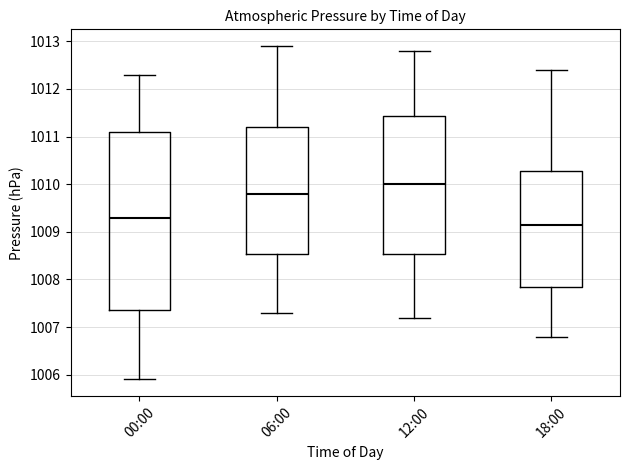

Reading left to right, transcribe this box plot: for each box, give where its median line is, the range the box spans, and where its two whiskers end, as read against the y-axis. The values are not printed on the chart, so give them approximately, as read against the axis.

00:00: median 1009.3, box 1007.4 to 1011.1, whiskers 1005.9 to 1012.3
06:00: median 1009.8, box 1008.5 to 1011.2, whiskers 1007.3 to 1012.9
12:00: median 1010.0, box 1008.5 to 1011.4, whiskers 1007.2 to 1012.8
18:00: median 1009.2, box 1007.9 to 1010.3, whiskers 1006.8 to 1012.4